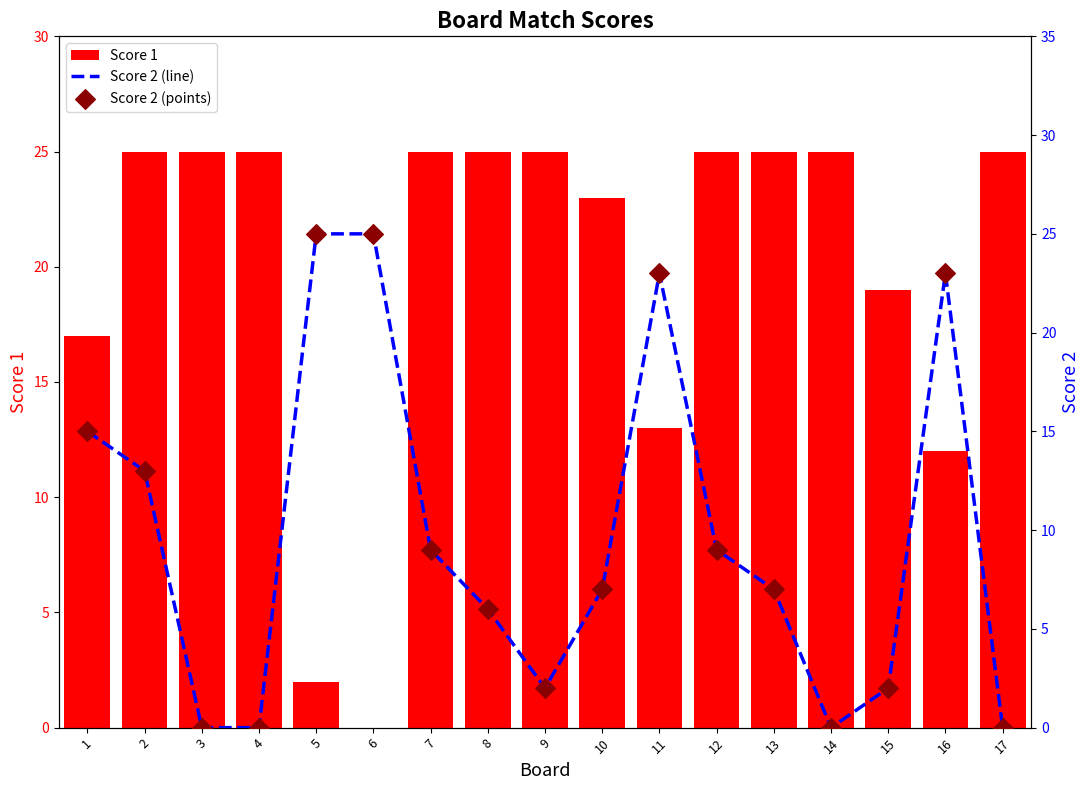

Which series has the widest spread of Y values?

Score 1